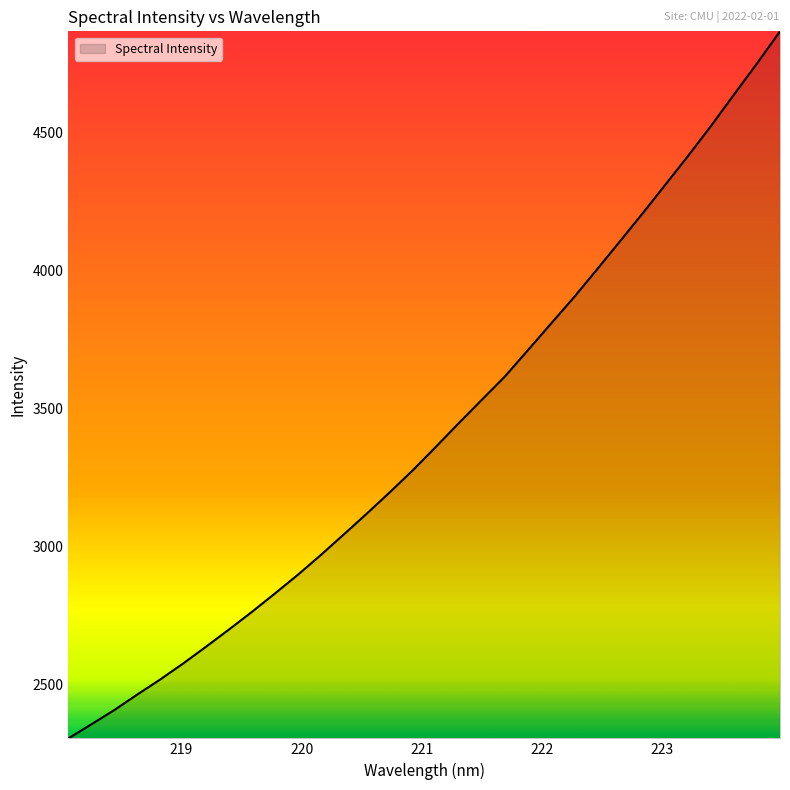

What is the difference between the maximum and minimum values?

2559.9